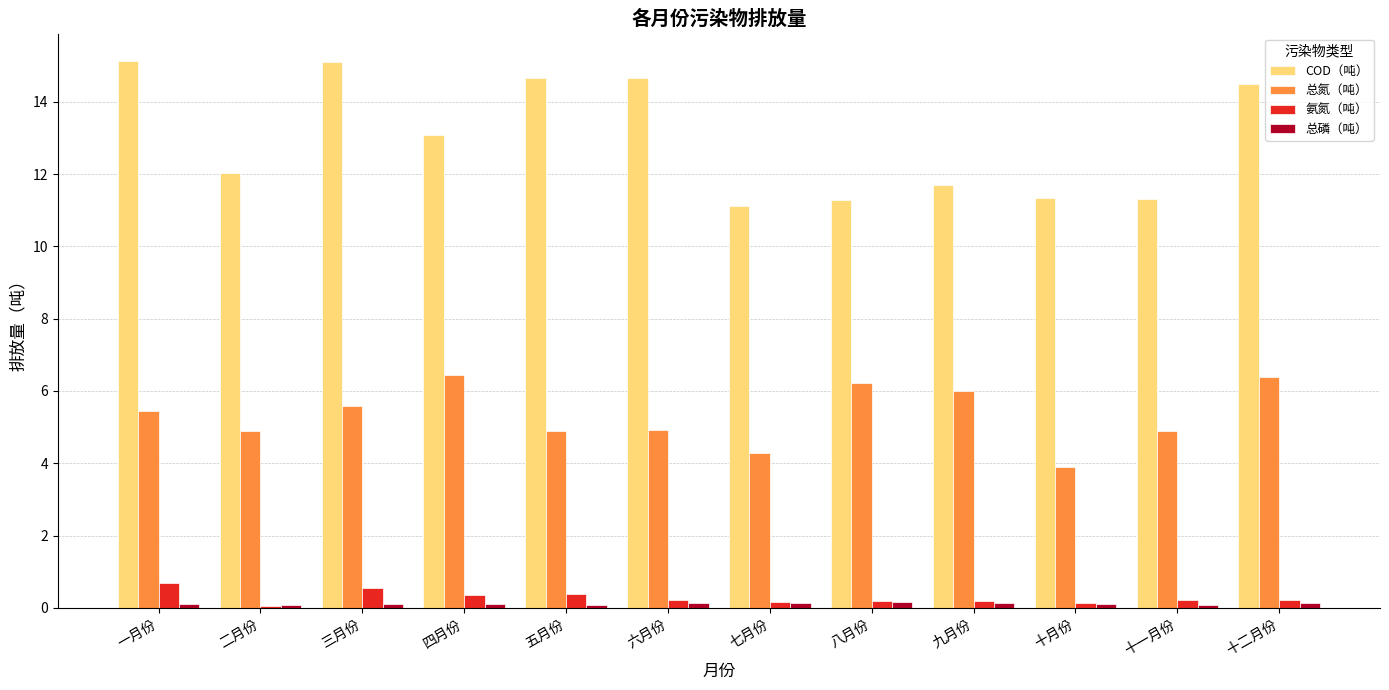

True or false: COD（吨） has a value of 15.1 at 三月份.

True